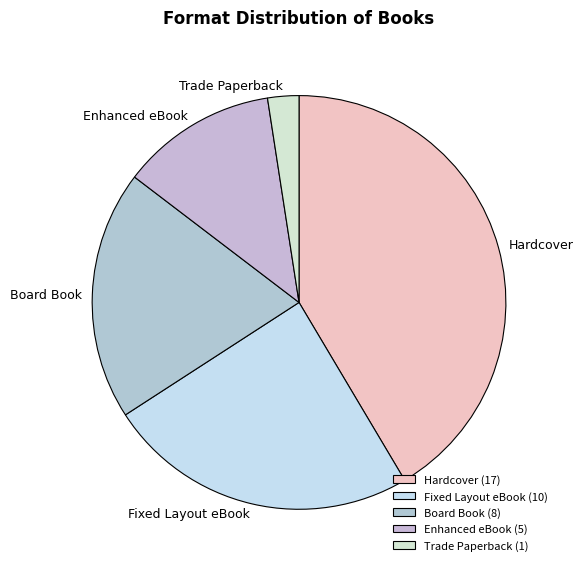

Which has a higher value, Trade Paperback or Fixed Layout eBook?

Fixed Layout eBook